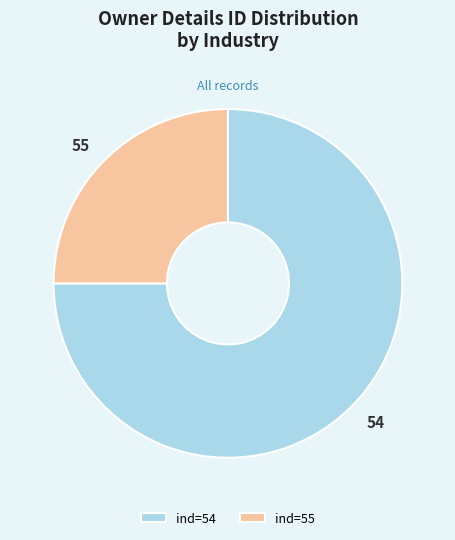

Combined, do ind=54 and ind=55 account for over 50%?

Yes